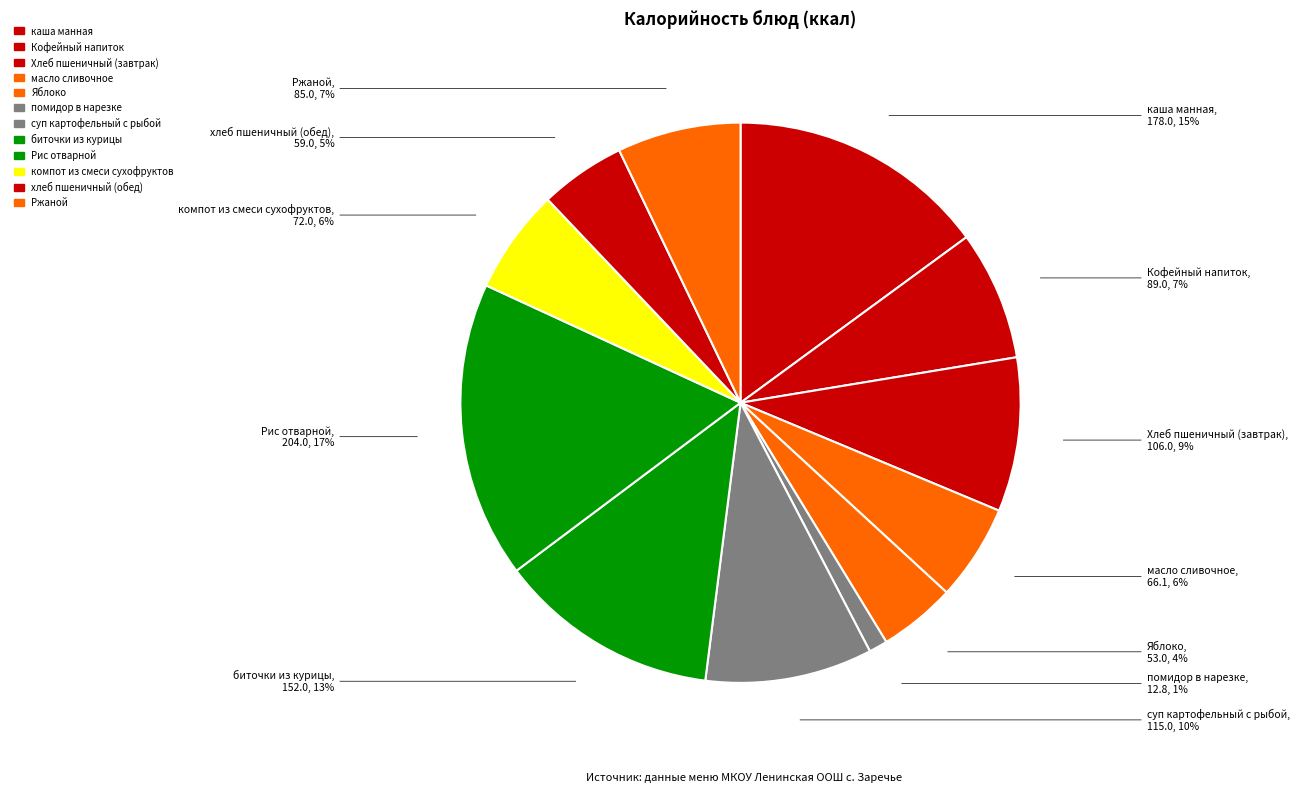

Rank the categories by value from lowest to highest.

помидор в нарезке, Яблоко, хлеб пшеничный (обед), масло сливочное, компот из смеси сухофруктов, Ржаной, Кофейный напиток, Хлеб пшеничный (завтрак), суп картофельный с рыбой, биточки из курицы, каша манная, Рис отварной